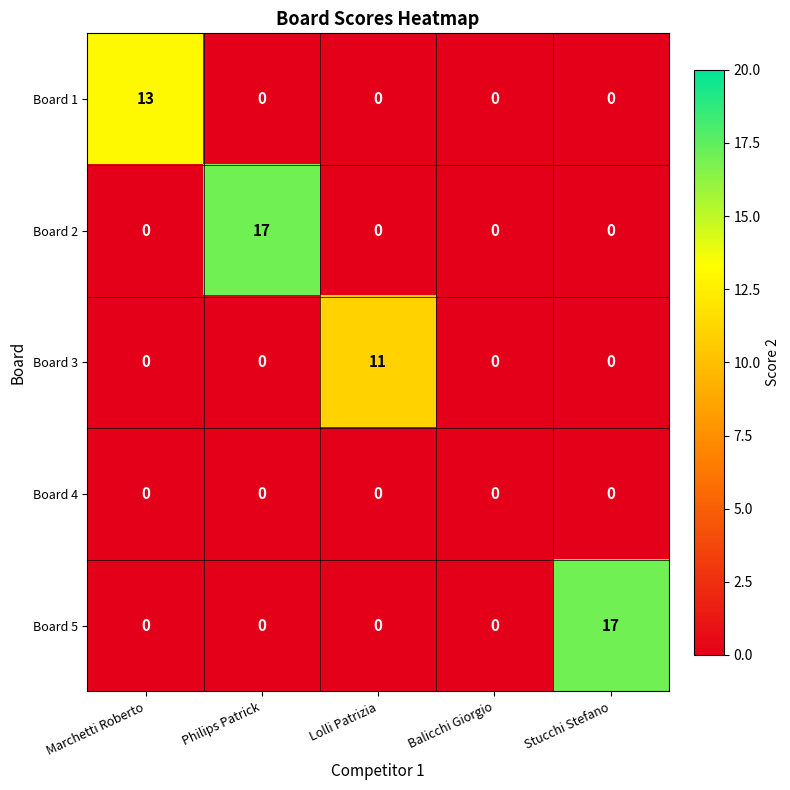

The Board 4 series shows 0 at Balicchi Giorgio. True or false?

True